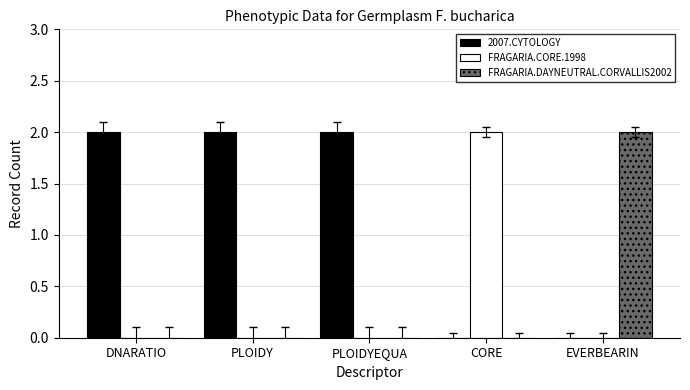

The value of FRAGARIA.CORE.1998 at EVERBEARIN is 0. True or false?

True